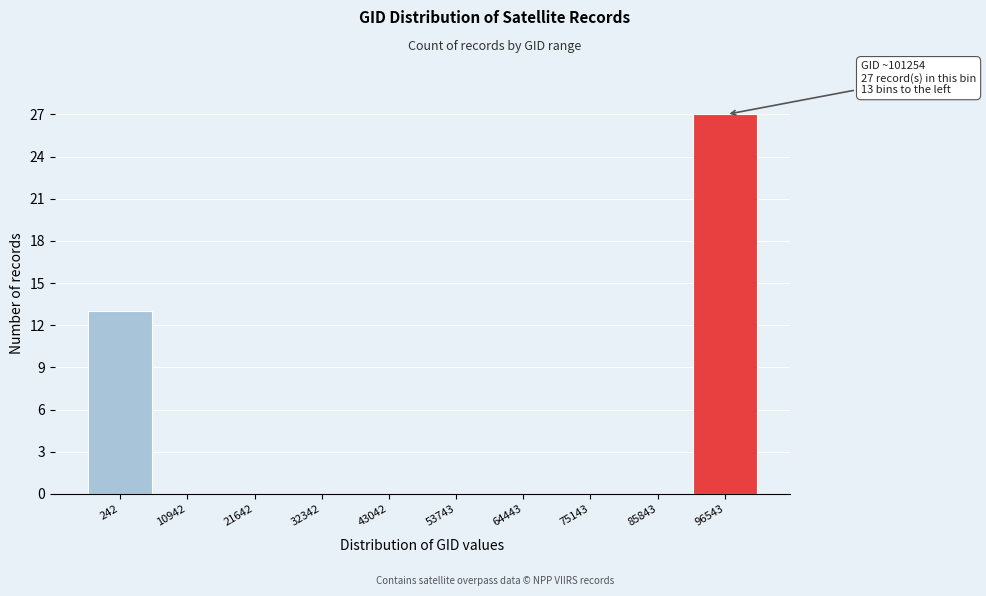

Reading right to left, what are all the values shown in this chart?

96543=27	85843=0	75143=0	64443=0	53743=0	43042=0	32342=0	21642=0	10942=0	242=13